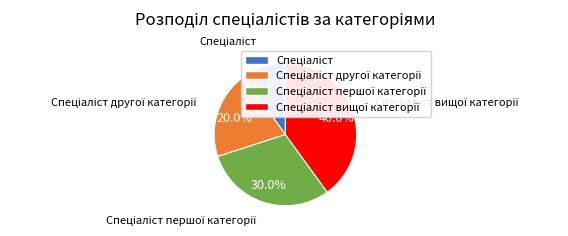

Does any single category account for the majority?

No